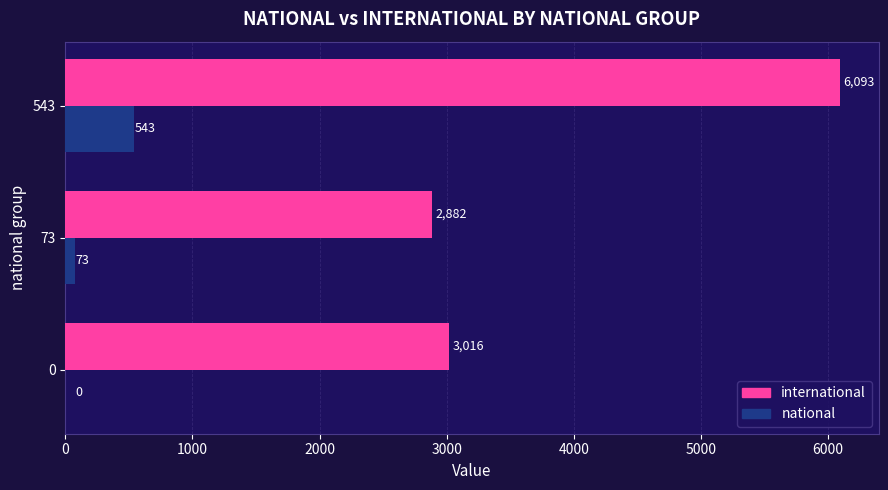

Is it true that national equals 970 at 543?

False